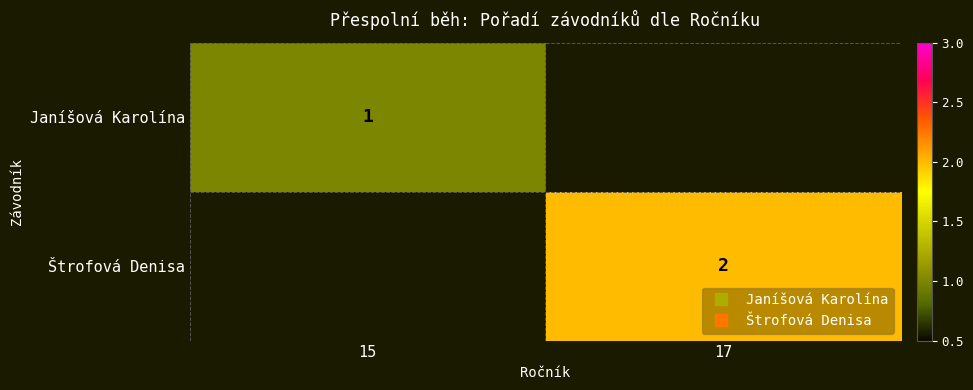

True or false: Janíšová Karolína has a value of 1.7 at 15.

False